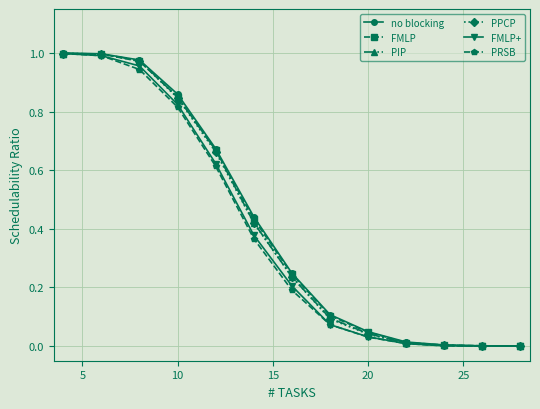

Which series has the largest range (max minus min)?

no blocking